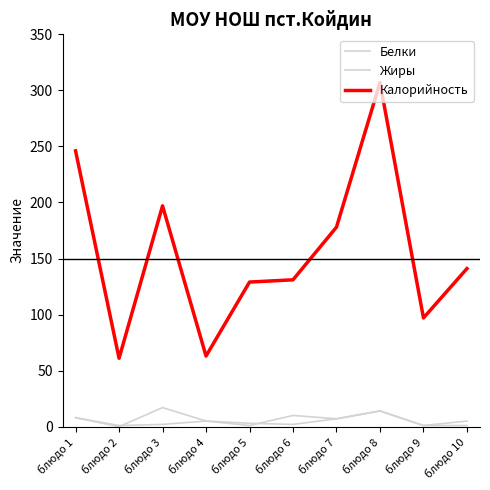

Between блюдо 2 and блюдо 7, which series saw the biggest shift?

Калорийность